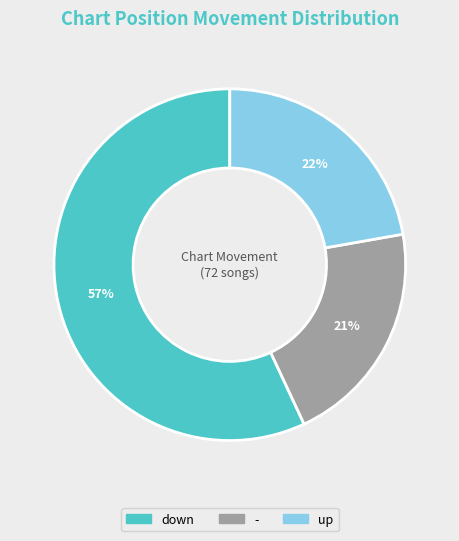

Does any single category account for the majority?

Yes